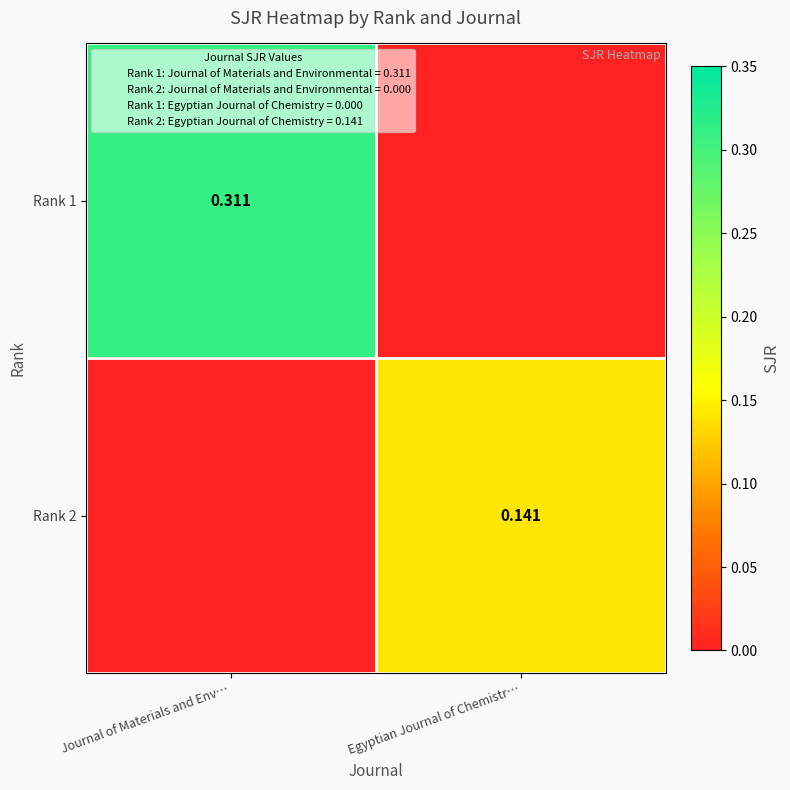

What is the greatest value displayed?

0.3